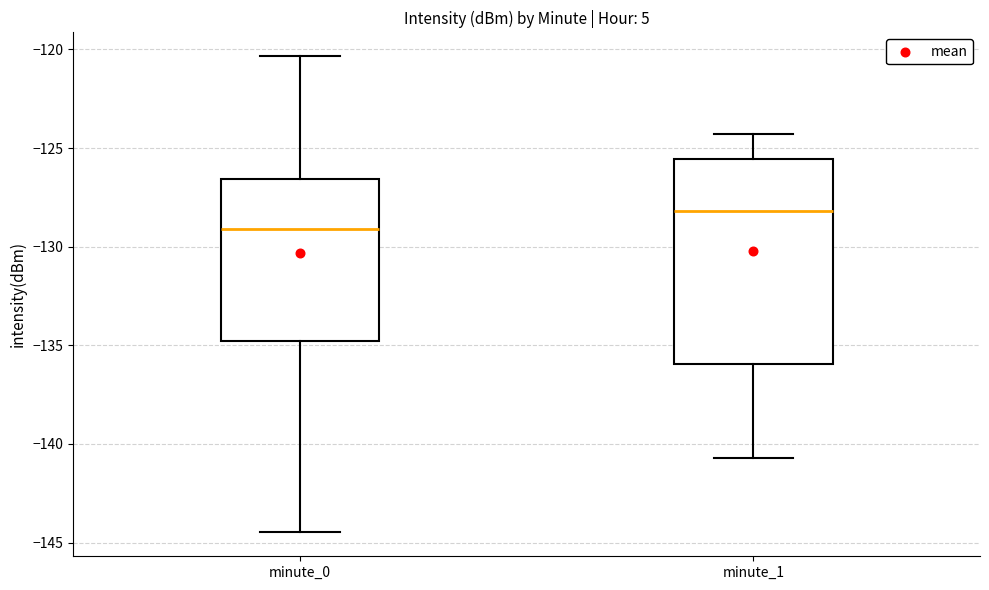

Which box's median line is the highest?

minute_1